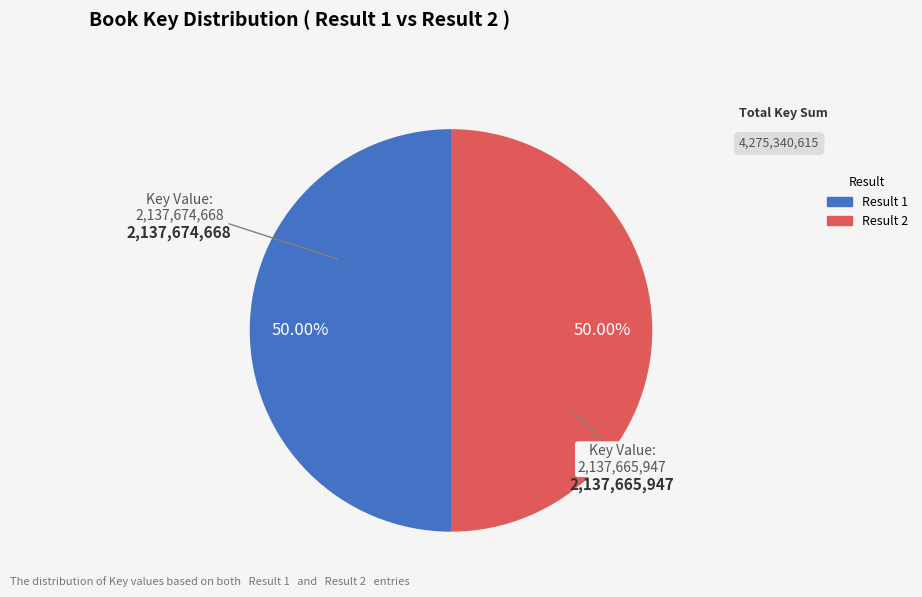

To the nearest percent, what is the average slice percentage?

50%